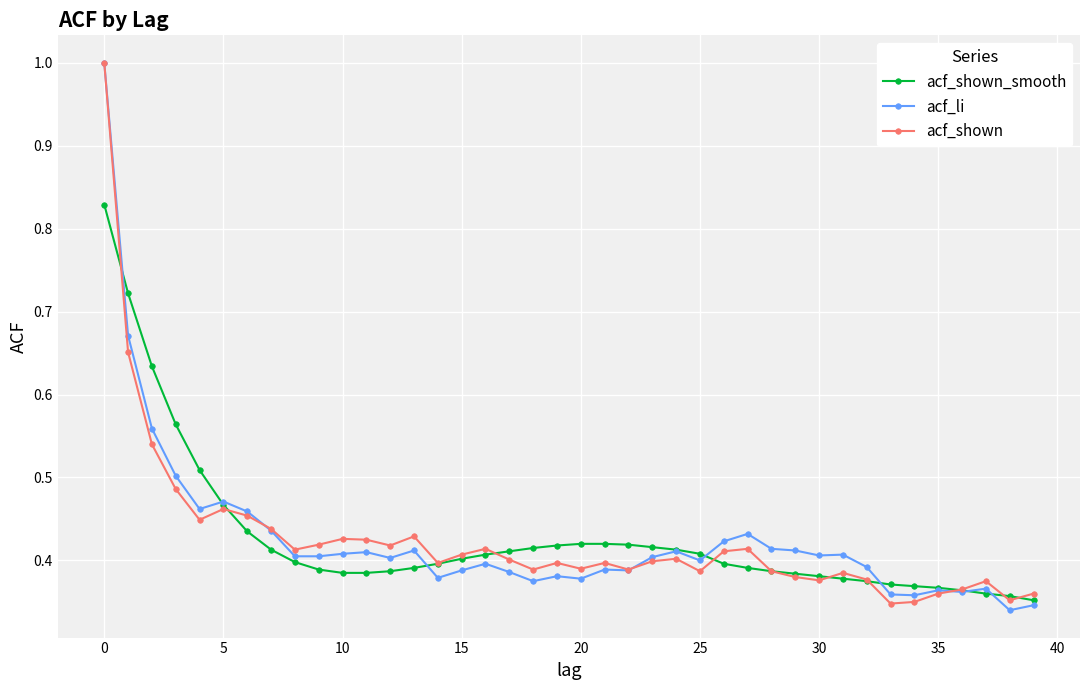

What is the greatest value displayed?

1.0